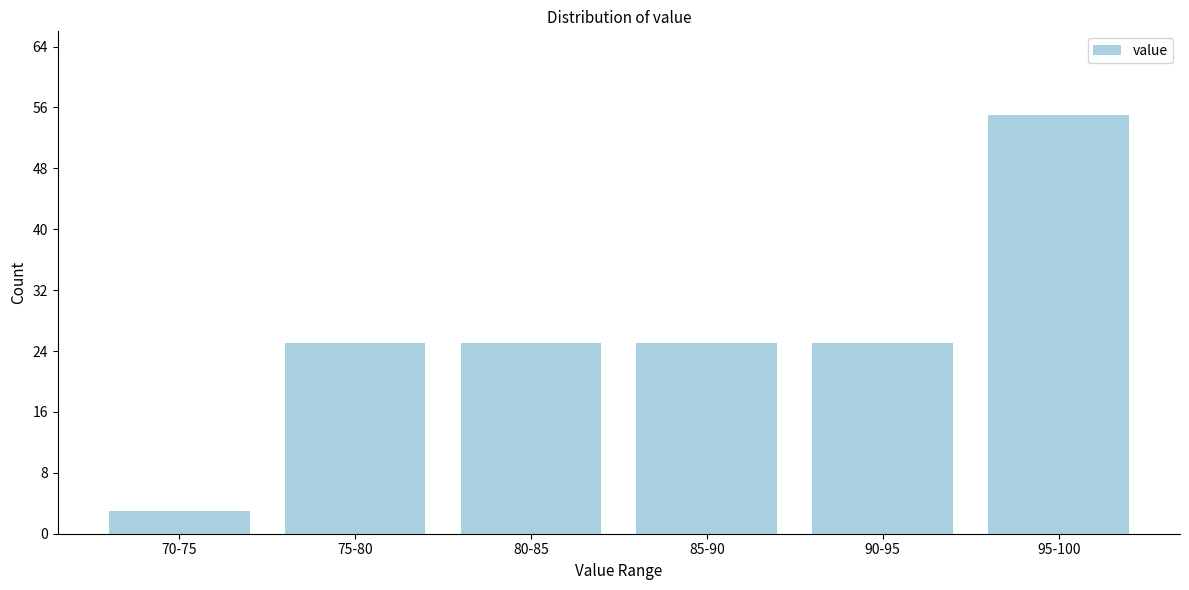

Reading left to right, list all the values displayed in this chart.

3	25	25	25	25	55